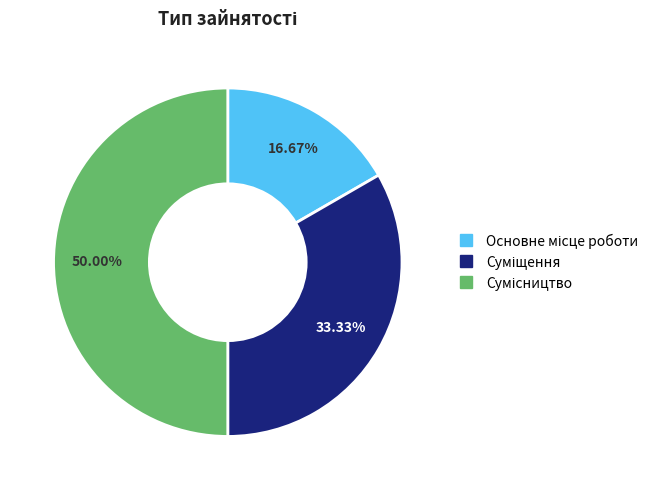

Count the number of slices in the pie.

3